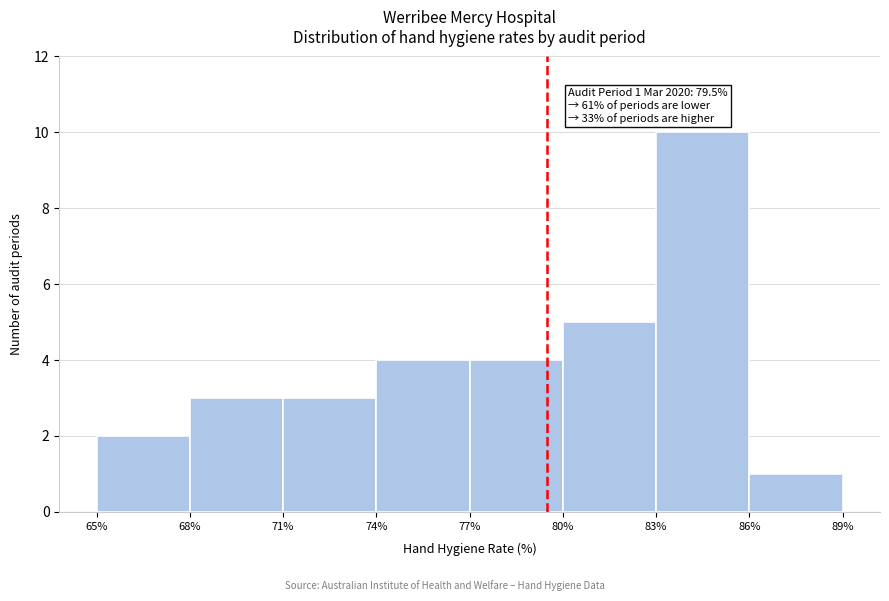

Which range on the x-axis has the tallest bar?

83% to 86%